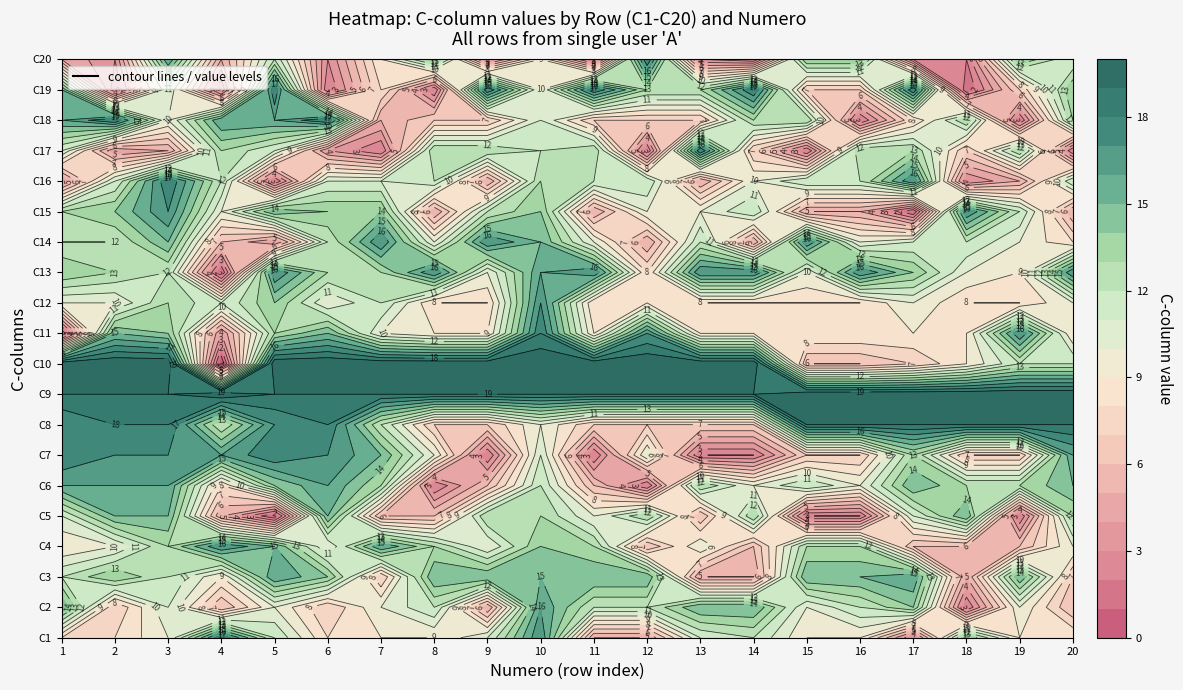

What is the sum of all 12 values?

210